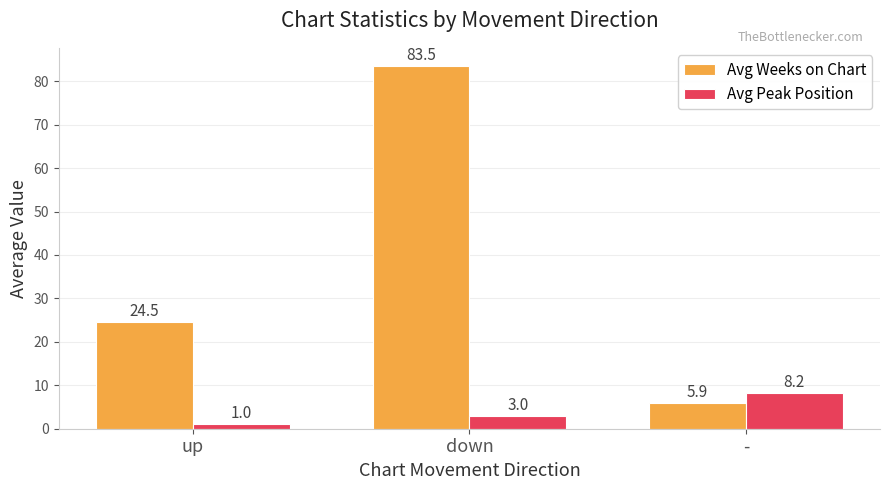

What is the value of the Avg Peak Position bar at the 3rd from the left?

8.2